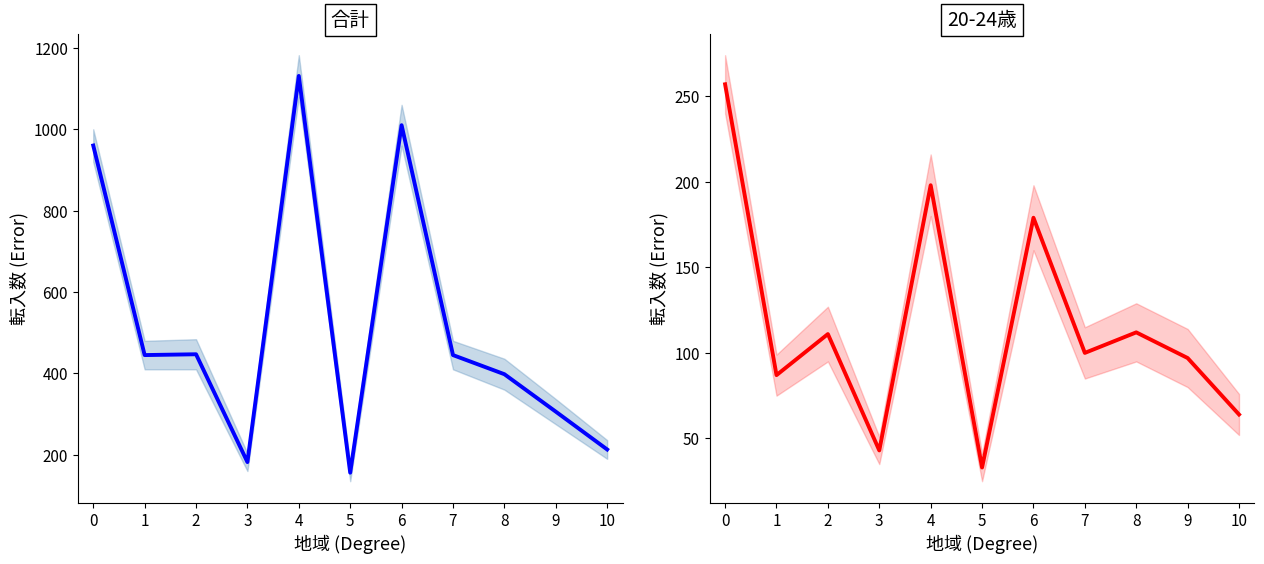

What is the difference between the maximum and minimum values in the 合計 series?

975